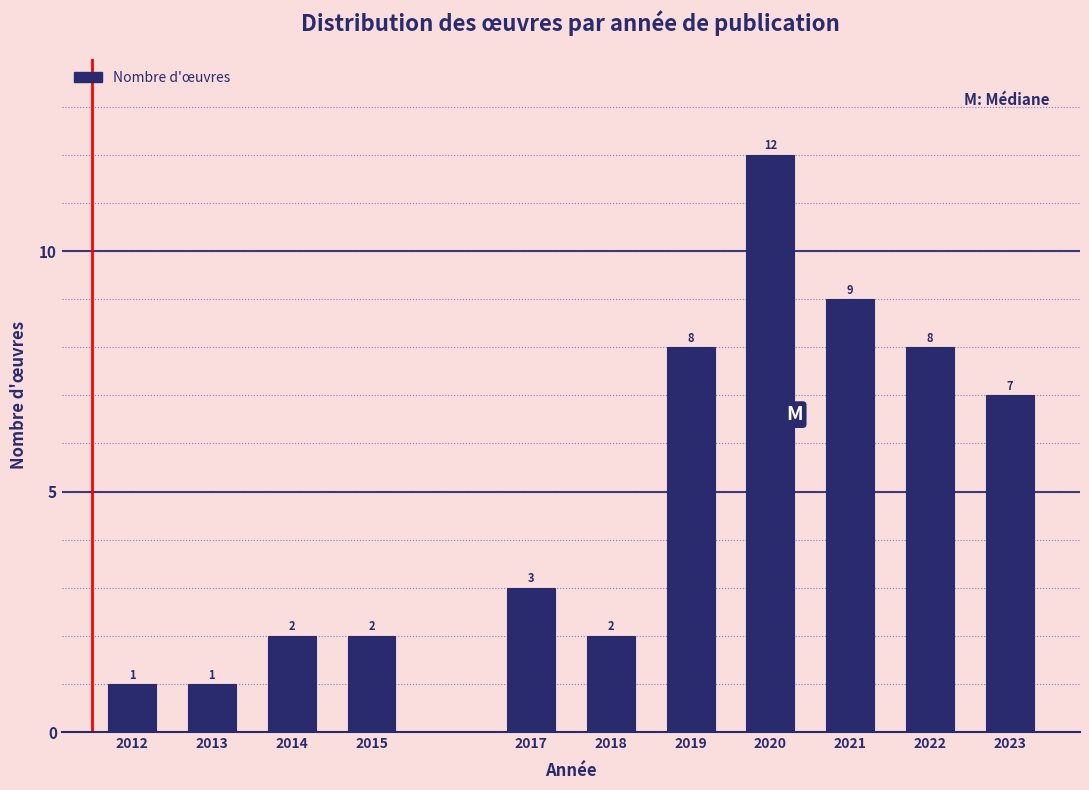

Reading left to right, what are all the values shown in this chart?

2012=1	2013=1	2014=2	2015=2	2017=3	2018=2	2019=8	2020=12	2021=9	2022=8	2023=7